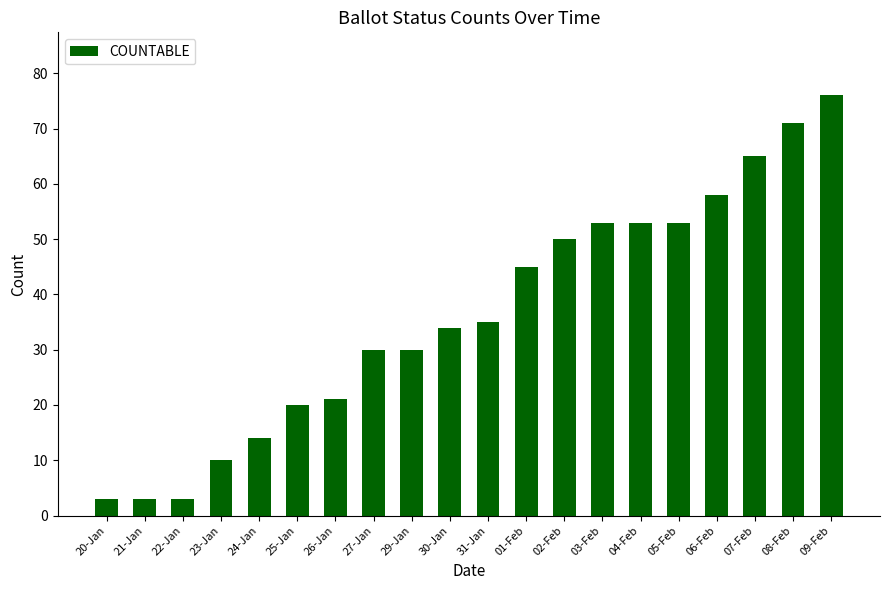

The value at 09-Feb is 76. True or false?

True